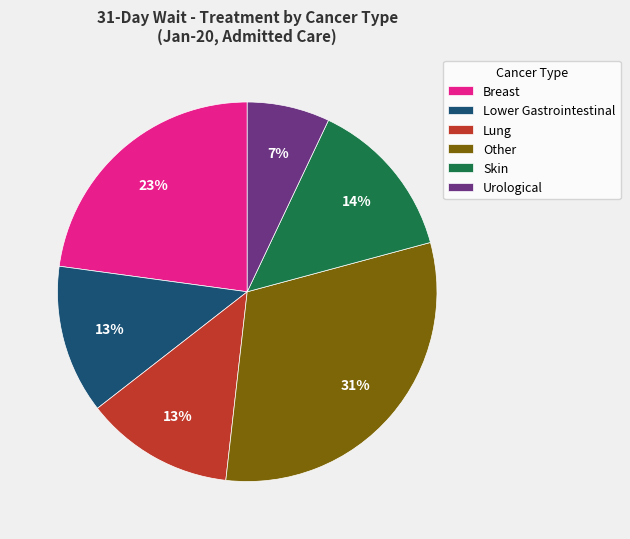

Do Lung and Urological together represent more than half of the pie?

No